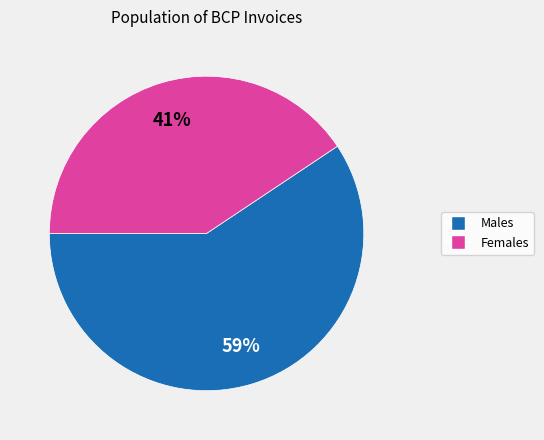

Does any single category account for the majority?

Yes